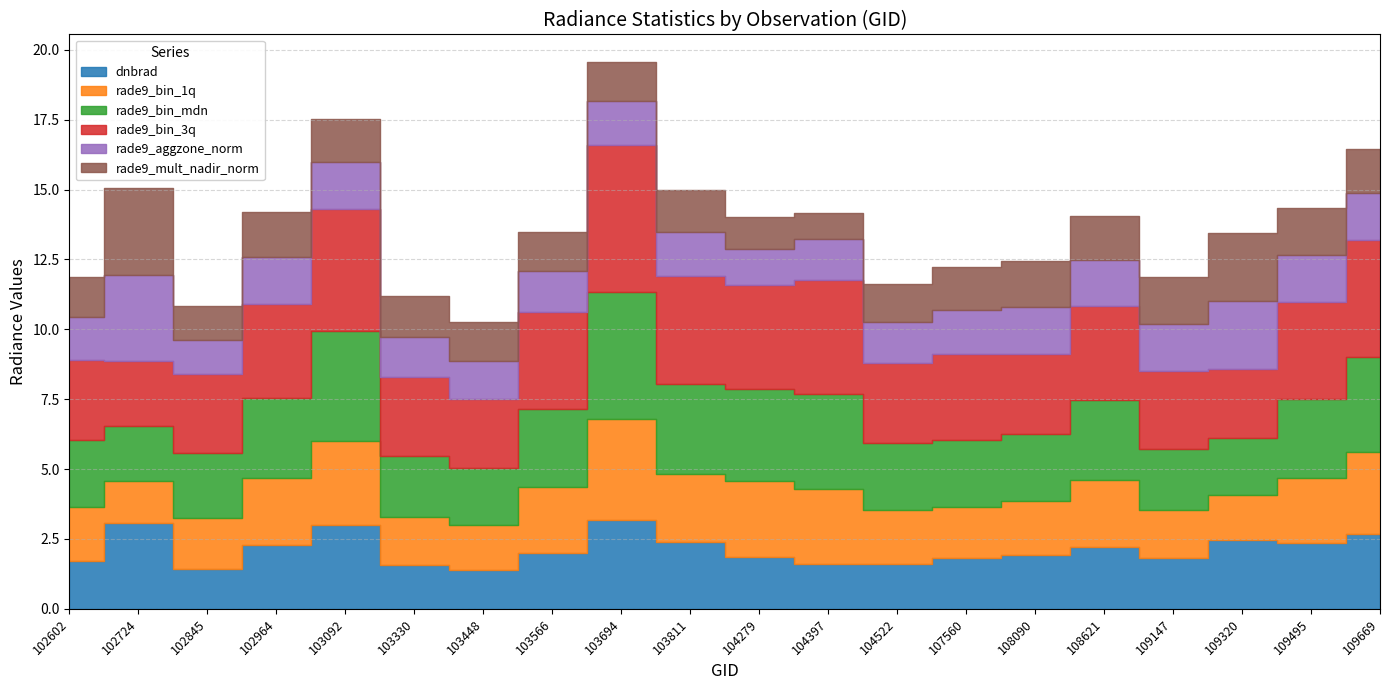

What is the value of the dnbrad point at the 17th from the left?

1.8